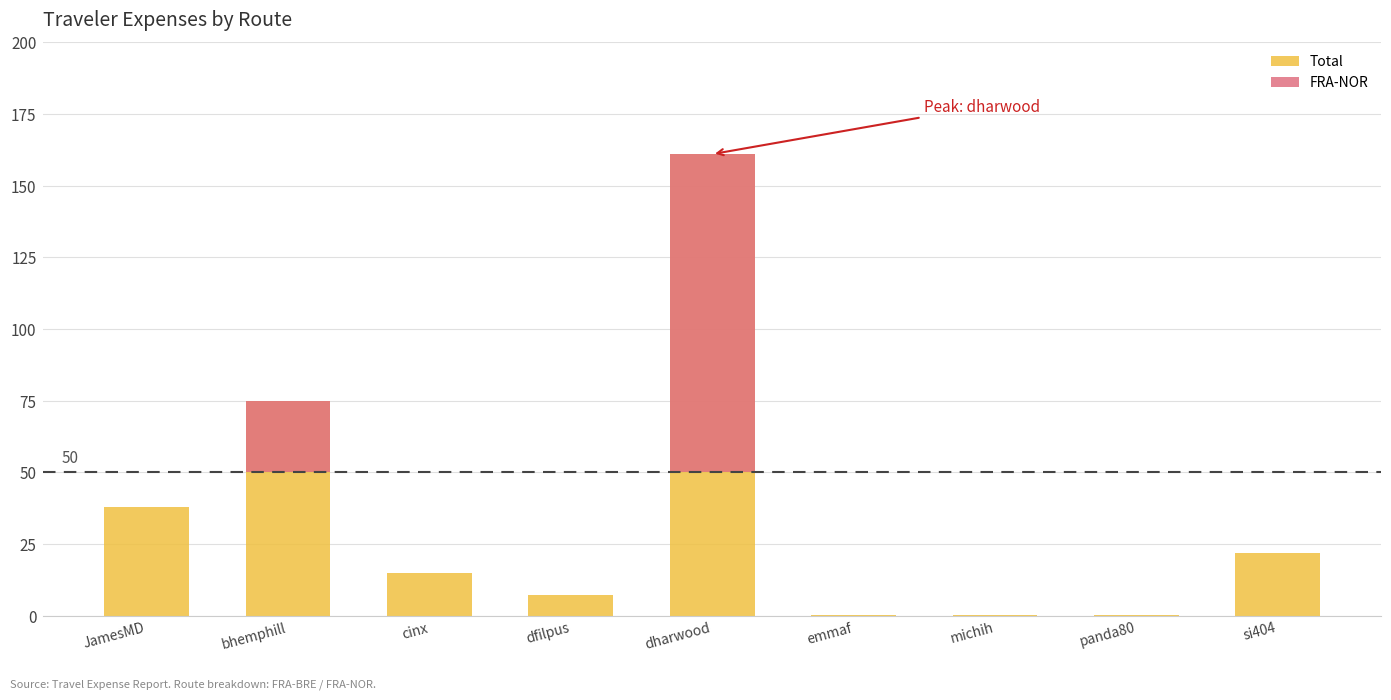

List the series in order of their overall mean, highest first.

Total, FRA-NOR